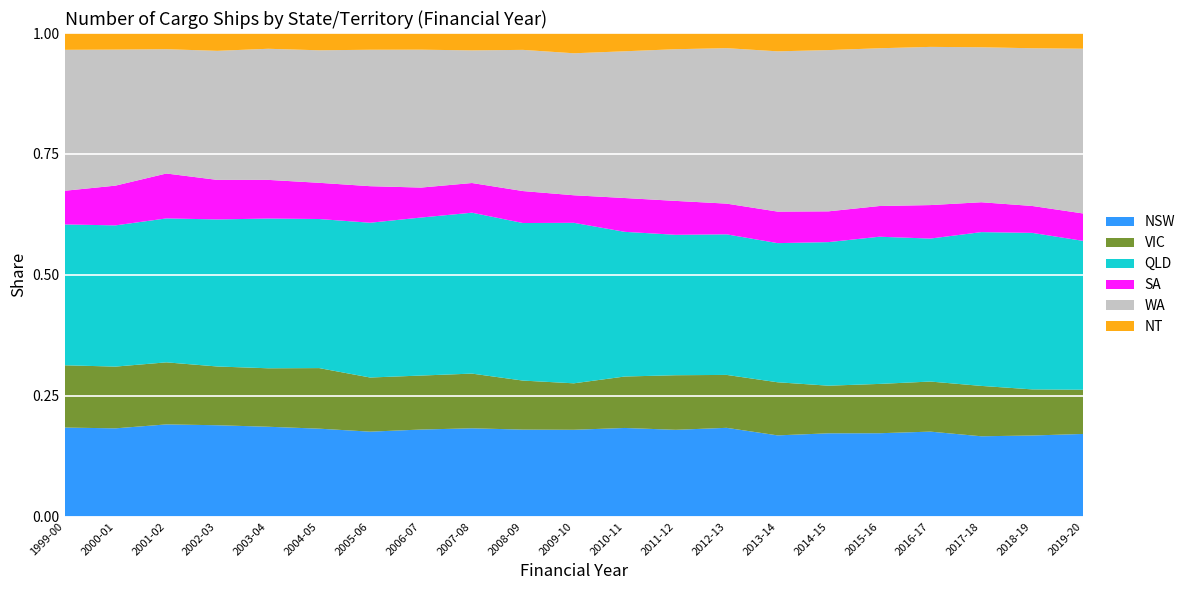

Reading right to left, extract all data points from this chart.

NSW: 2368	2388	2339	2406	2246	2184	2194	2325	2202	2048	1855	1826	1784	1724	1583	1623	1618	1563	1520	1511	1557
VIC: 1268	1359	1468	1419	1330	1250	1436	1387	1386	1190	993	1030	1106	1070	1010	1119	1054	1006	1024	1058	1090
QLD: 4269	4613	4482	4052	3969	3768	3762	3685	3566	3346	3432	3310	3254	3132	2887	2754	2699	2518	2375	2420	2465
SA: 786	793	871	949	828	808	853	805	861	782	589	672	600	594	682	669	697	677	741	681	589
WA: 4725	4648	4517	4483	4254	4232	4333	4075	3852	3394	3036	2966	2682	2733	2545	2448	2363	2210	2051	2331	2467
NT: 450	449	415	393	411	448	495	397	411	422	433	354	351	330	312	319	284	305	267	284	294